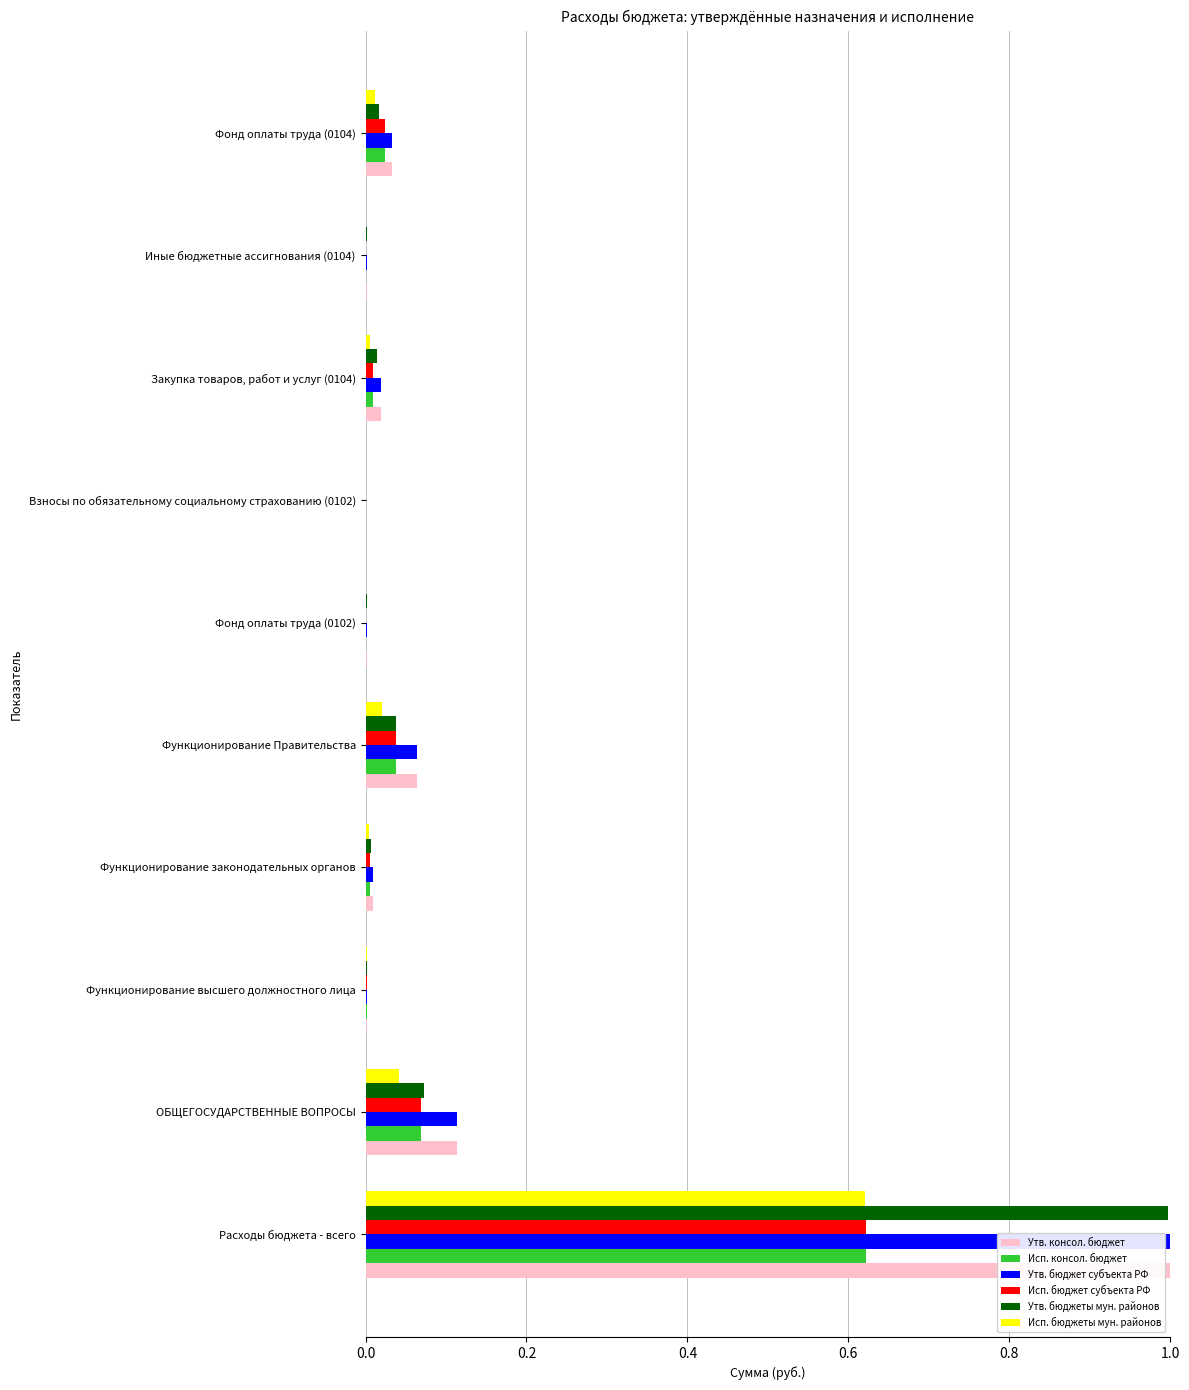

What are all the series names shown in the legend?

Утв. консол. бюджет, Исп. консол. бюджет, Утв. бюджет субъекта РФ, Исп. бюджет субъекта РФ, Утв. бюджеты мун. районов, Исп. бюджеты мун. районов